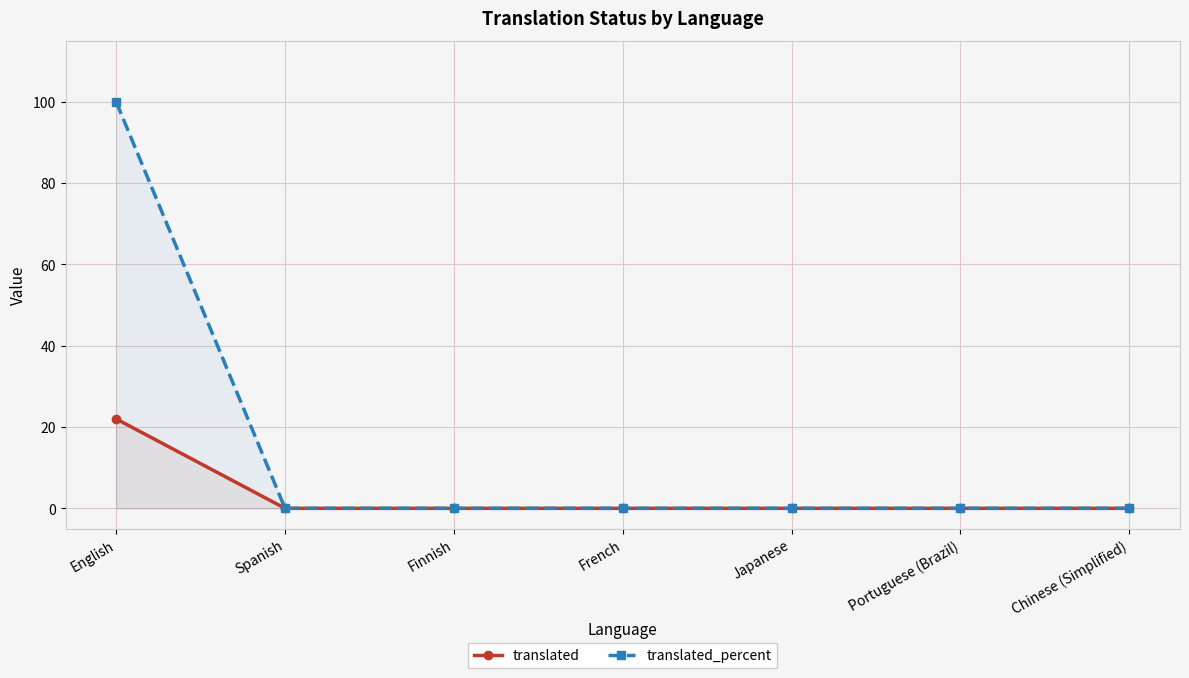

List the series in order of their overall mean, highest first.

translated_percent, translated